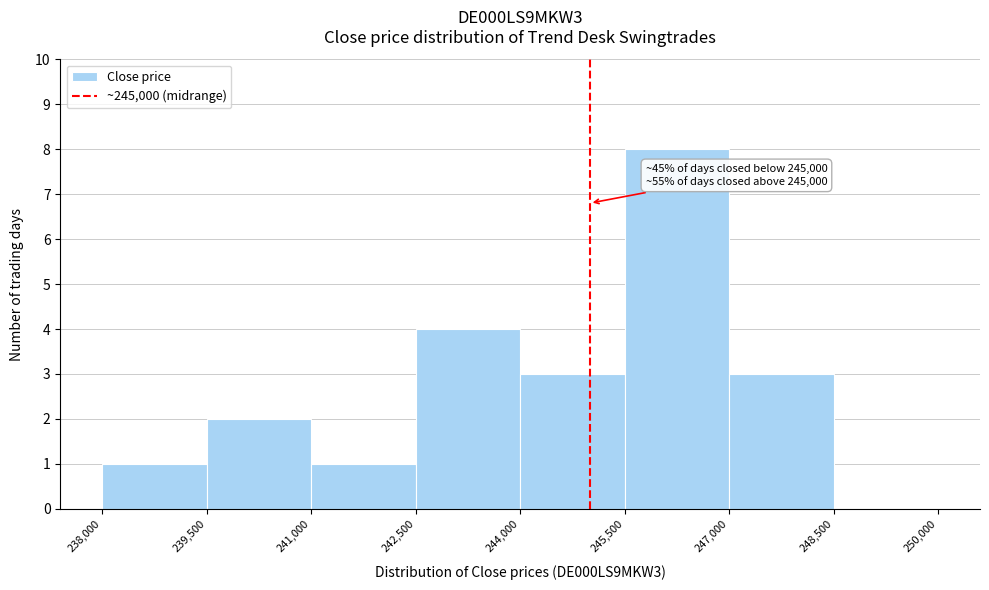

Which range on the x-axis has the tallest bar?

245,500 to 247,000